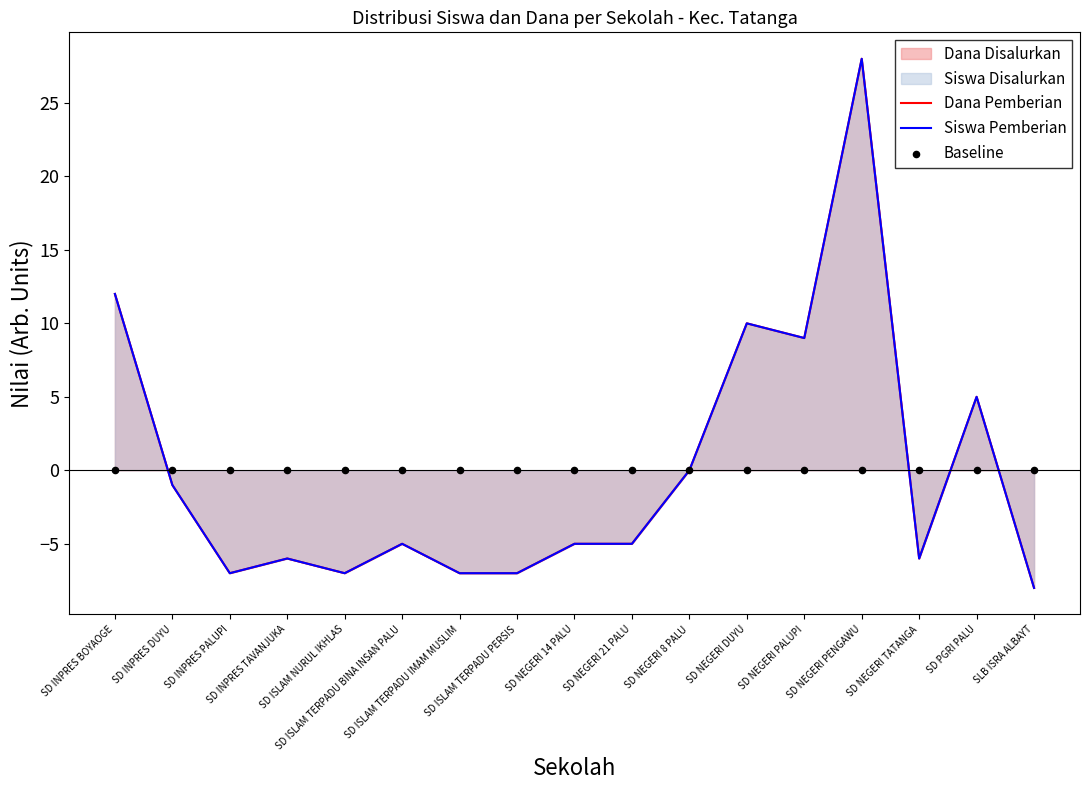

Which series has the widest spread of Y values?

Dana Pemberian